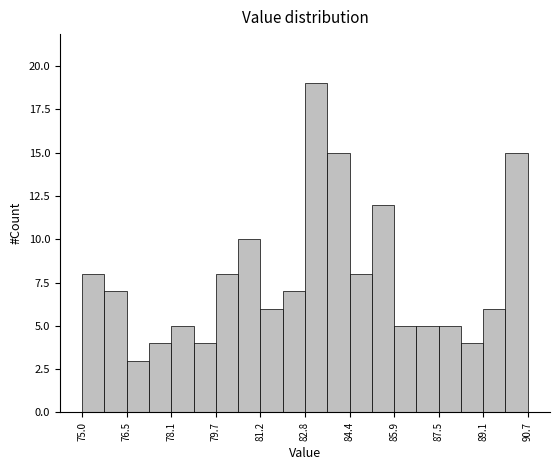

Around what value on the x-axis is the tallest bar? Give the approximate position of its centre, as read against the axis.

83.2